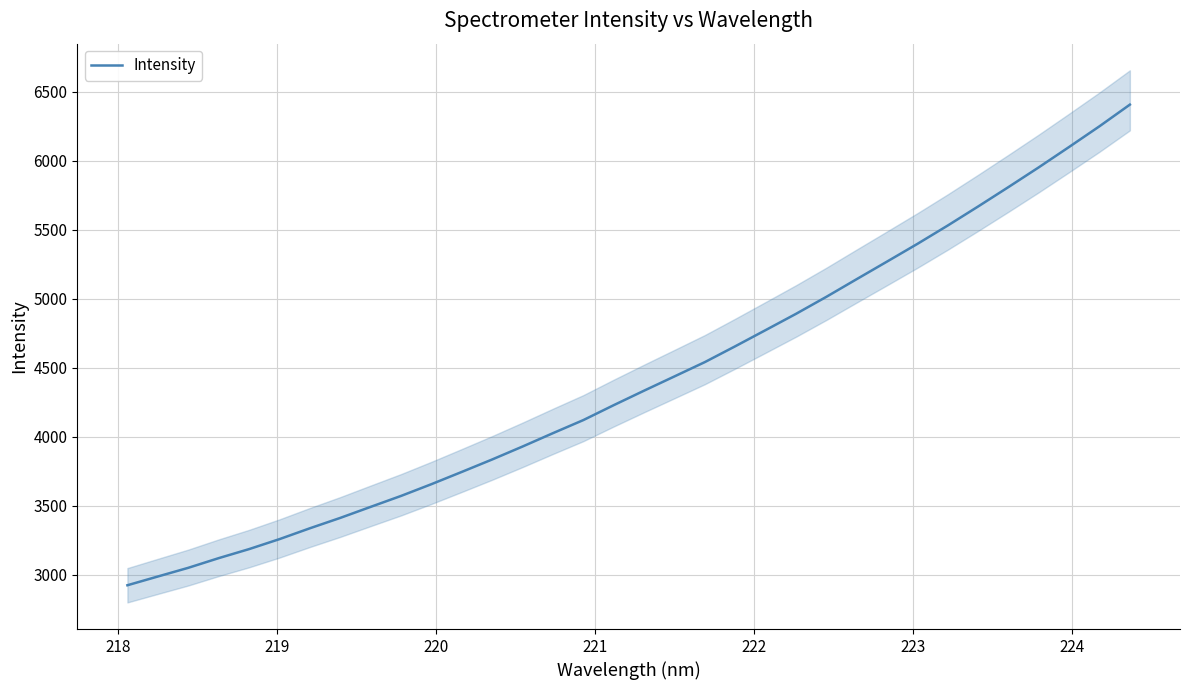

What is the maximum value for Intensity?

6407.3